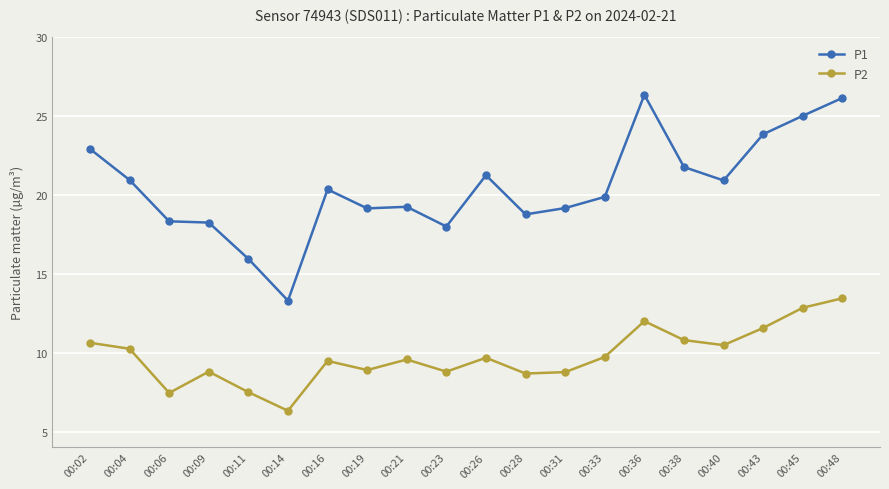

Which category has the lowest value in the P2 series?

00:14